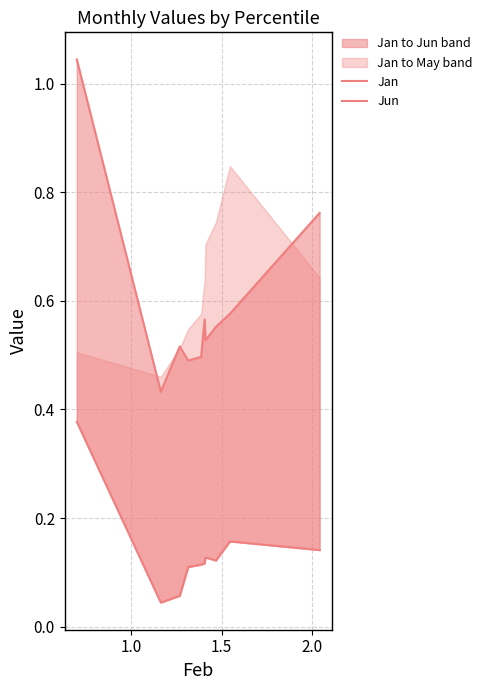

Count the number of categories in the chart.

10